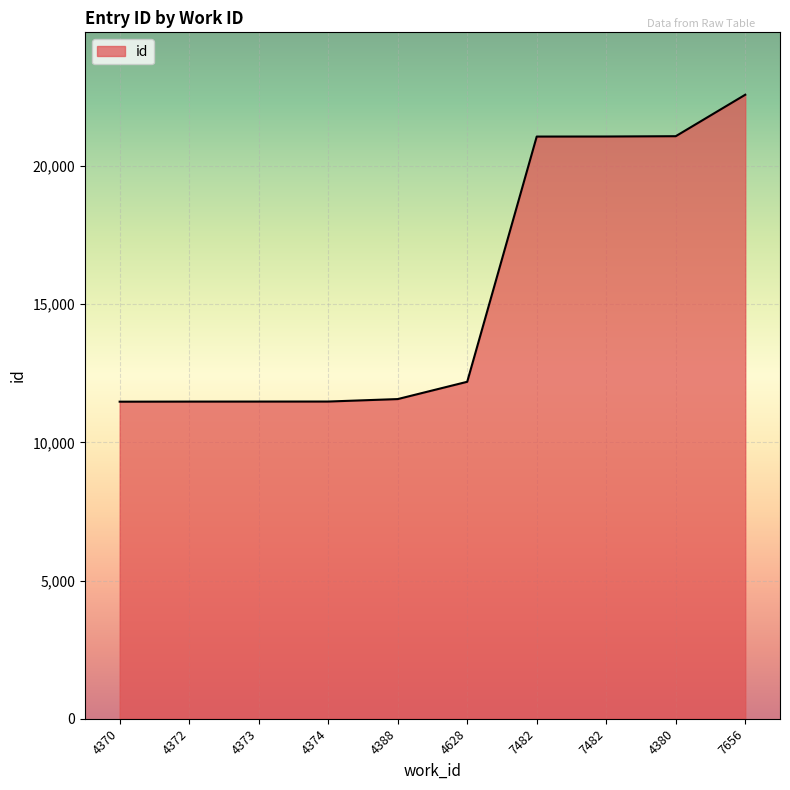

How many lines are shown in the chart?

1